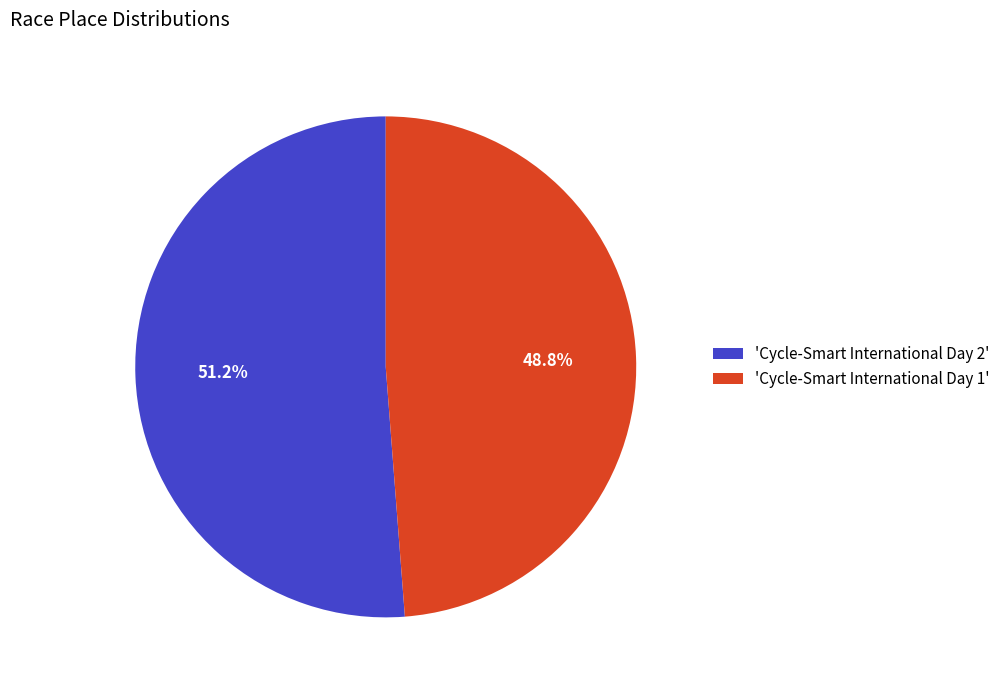

Between 'Cycle-Smart International Day 1' and 'Cycle-Smart International Day 2', which is larger?

'Cycle-Smart International Day 2'